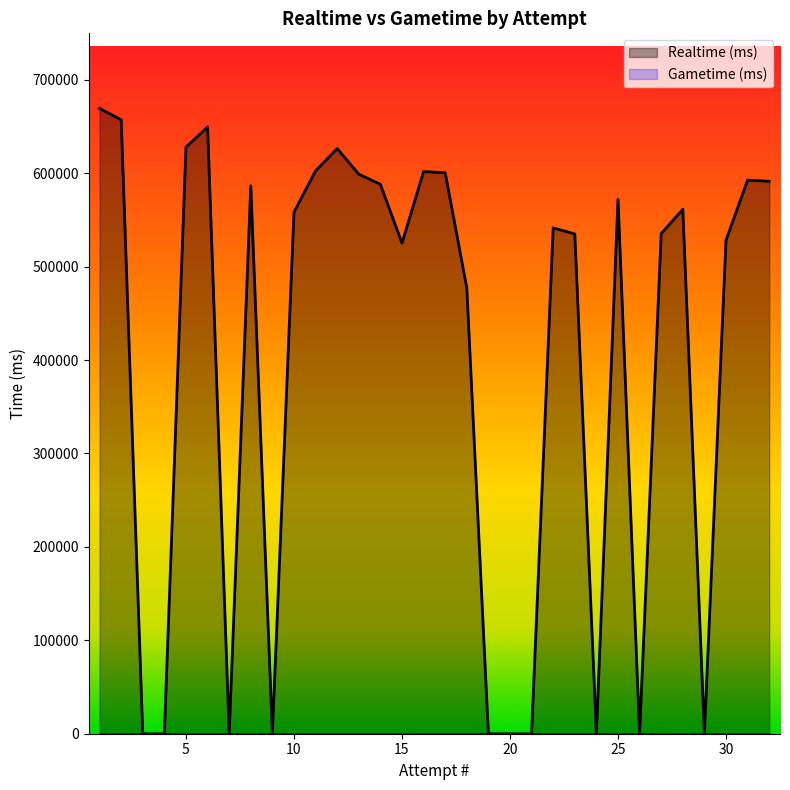

List the labels in order of value, largest first.

1, 2, 6, 5, 12, 11, 16, 17, 13, 31, 32, 14, 8, 25, 28, 10, 22, 27, 23, 30, 15, 18, 29, 26, 24, 21, 20, 19, 9, 7, 4, 3